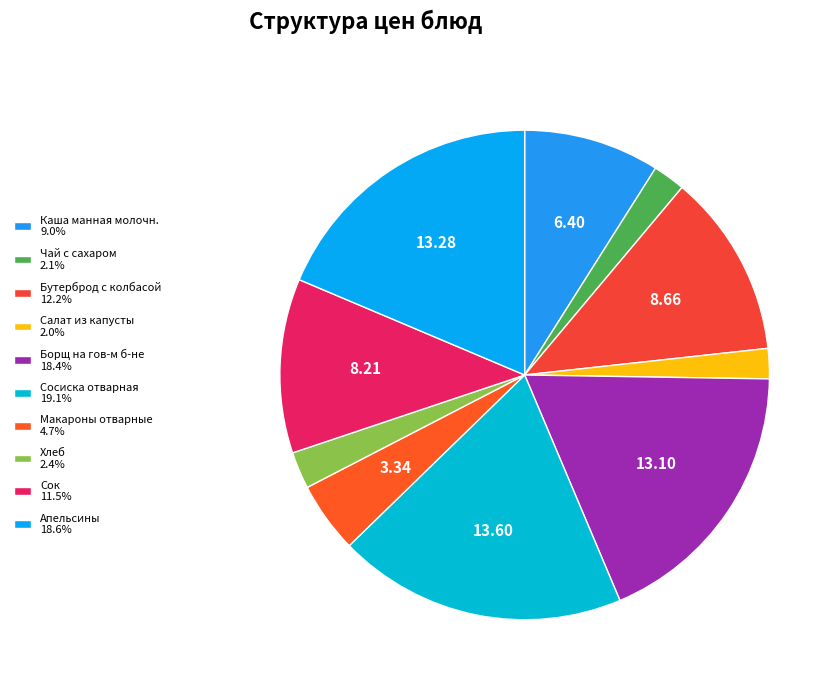

Combined, do Бутерброд с колбасой and Хлеб account for over 50%?

No